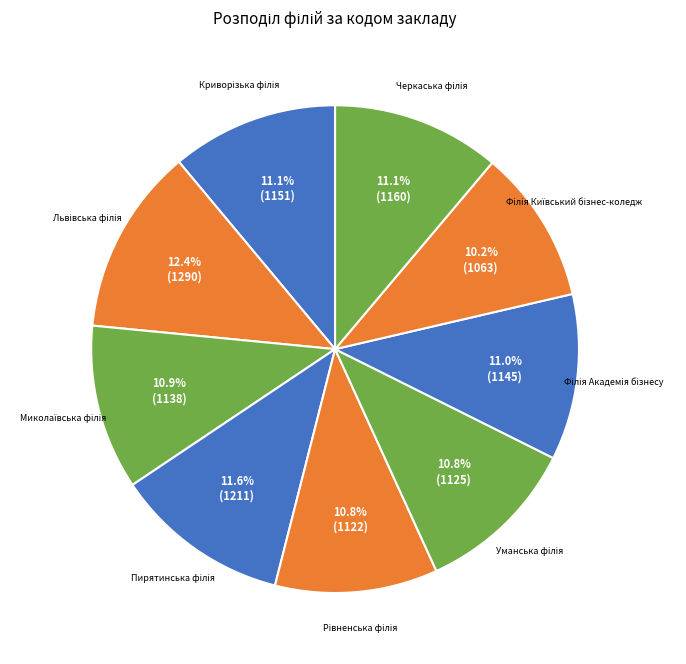

Which category has the biggest portion of the pie?

Львівська філія